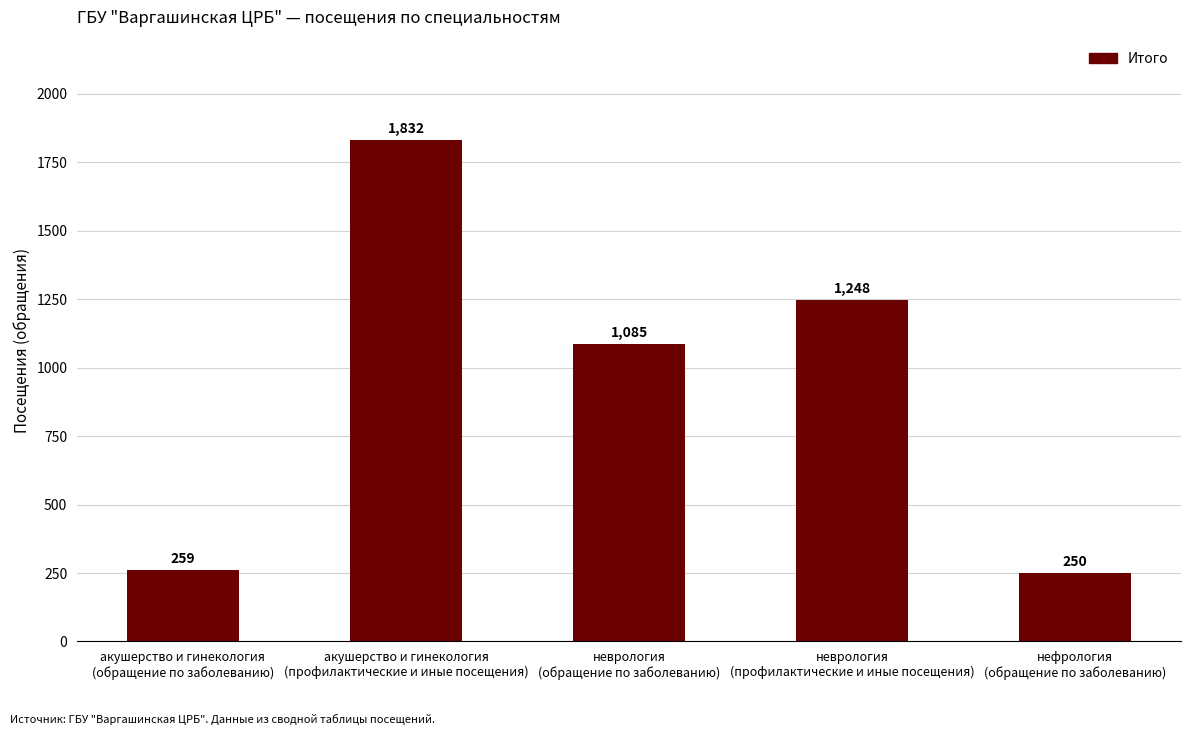

Is it true that the value at неврология
(профилактические и иные посещения) is 1762?

False